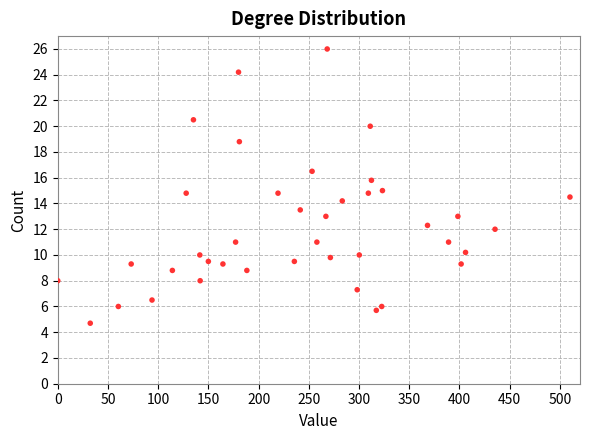

What is the range of Y values (max minus min)?

21.3